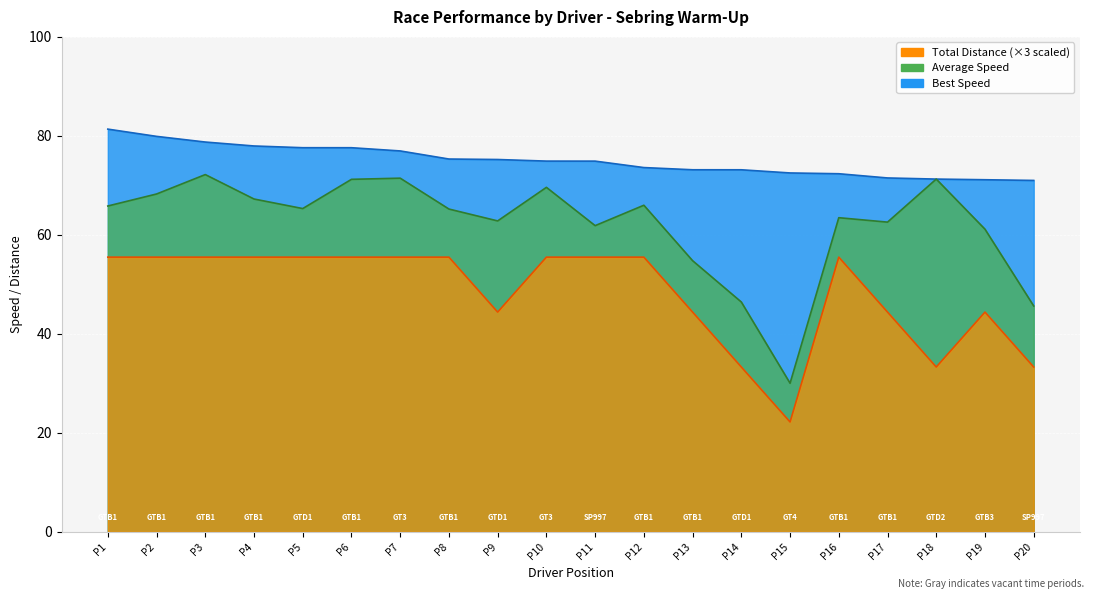

Which series has the largest range (max minus min)?

Average Speed